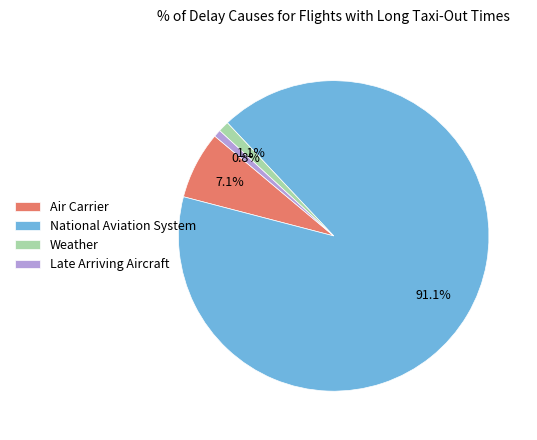

Is there a majority slice in this chart?

Yes